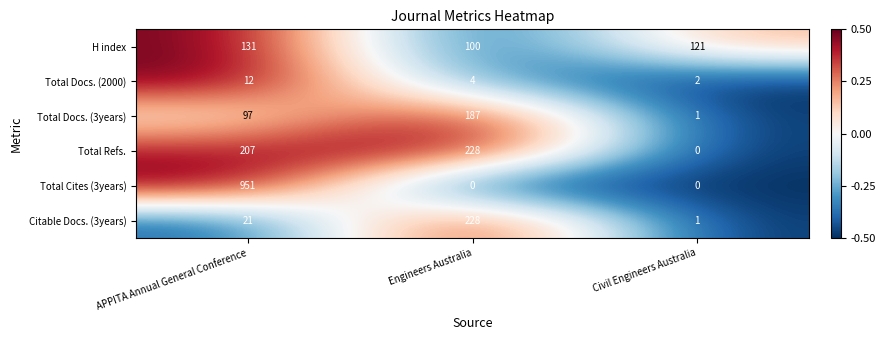

At which category is the sum across all series the highest?

APPITA Annual General Conference